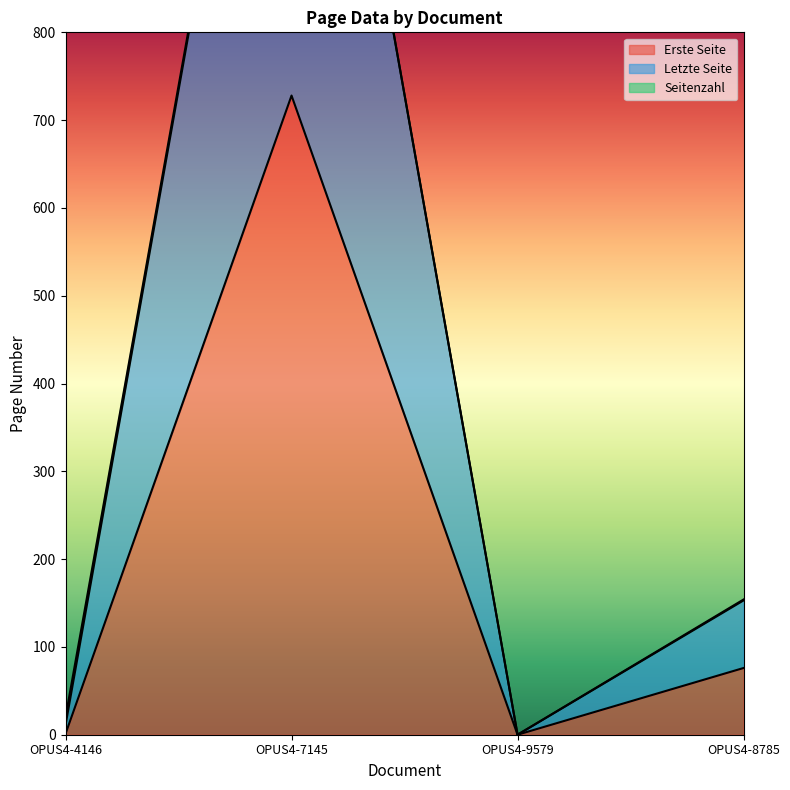

Reading left to right, transcribe all the data shown in this chart.

Erste Seite: 1	728	0	76
Letzte Seite: 20	1458	0	154